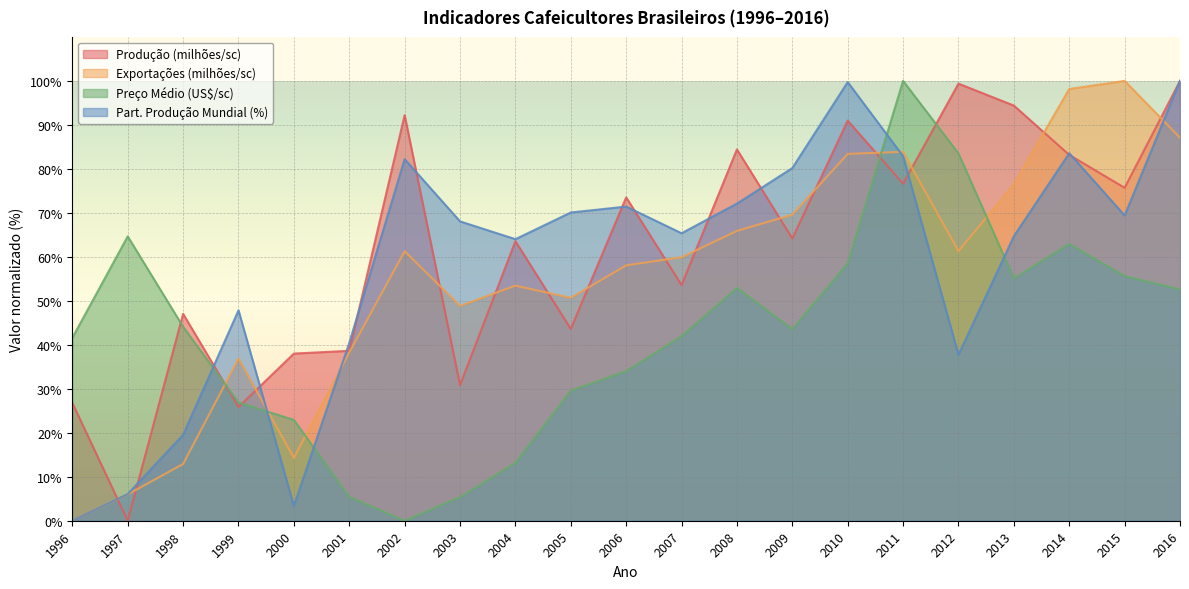

Between which two adjacent categories do Part. Produção Mundial (%) and Preço Médio (US$/sc) first intersect?

1998 and 1999